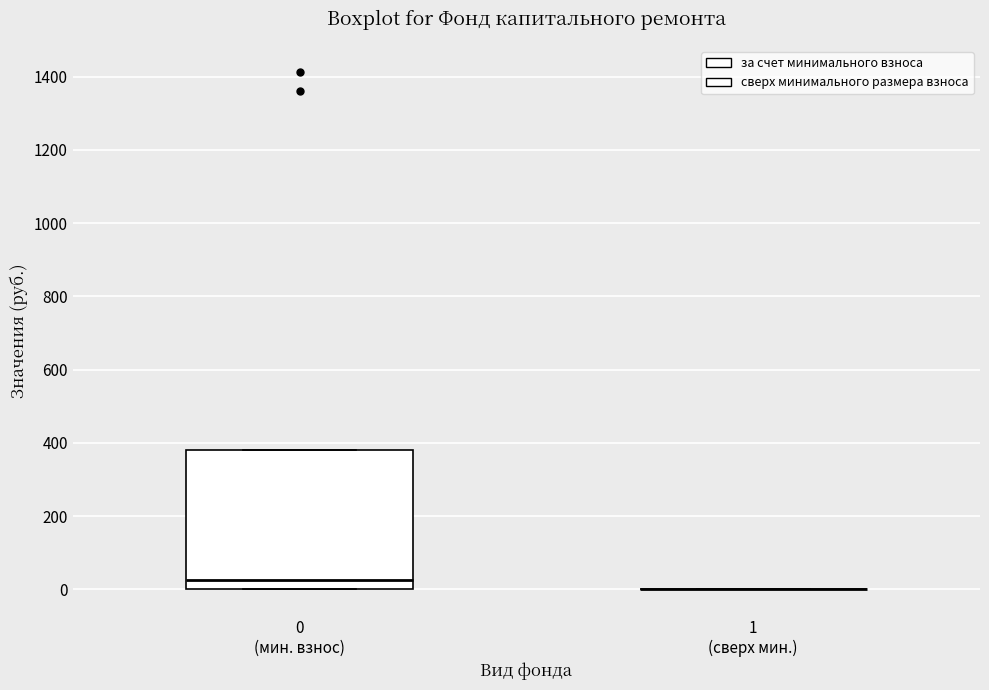

Reading left to right, read every box against the y-axis: the position of its median line, the range the box covers, and the ends of its whiskers. The values are not printed on the chart, so give them approximately, as read against the axis.

0 (мин. взнос): median 20, box 0 to 380, whiskers 0 to 380
1 (сверх мин.): box collapsed to a line at 0, whiskers 0 to 0